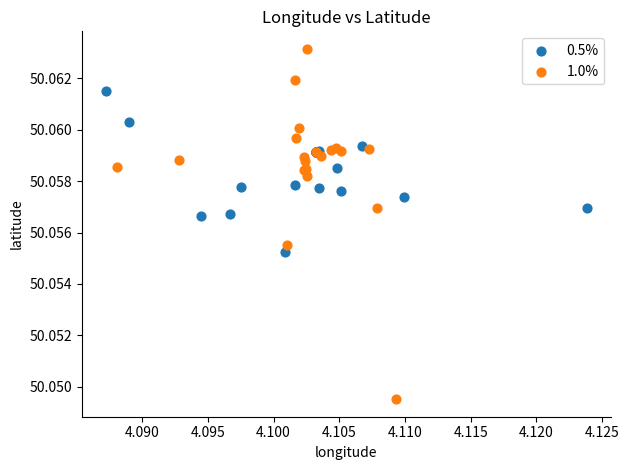

What are all the series names shown in the legend?

0.5%, 1.0%